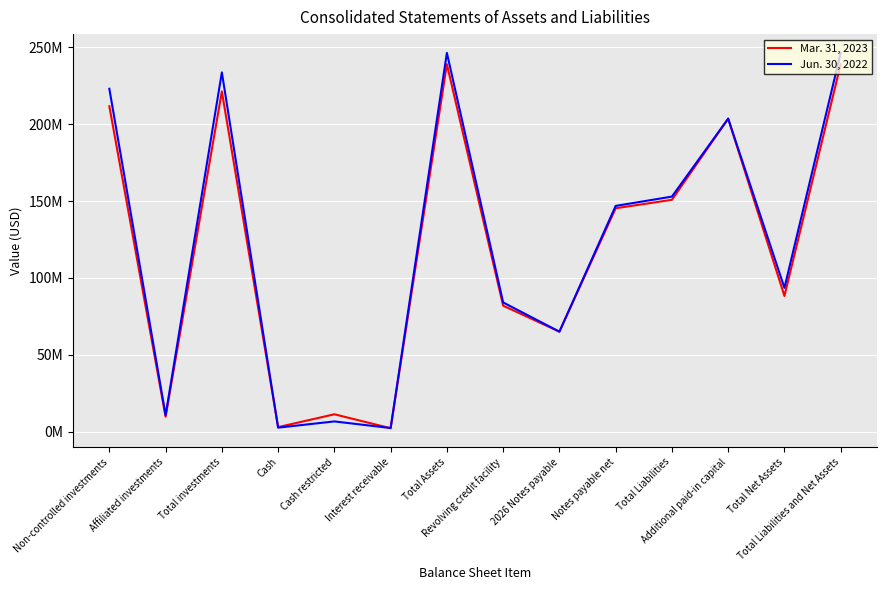

What is the label of the 10th point from the left?

Notes payable net